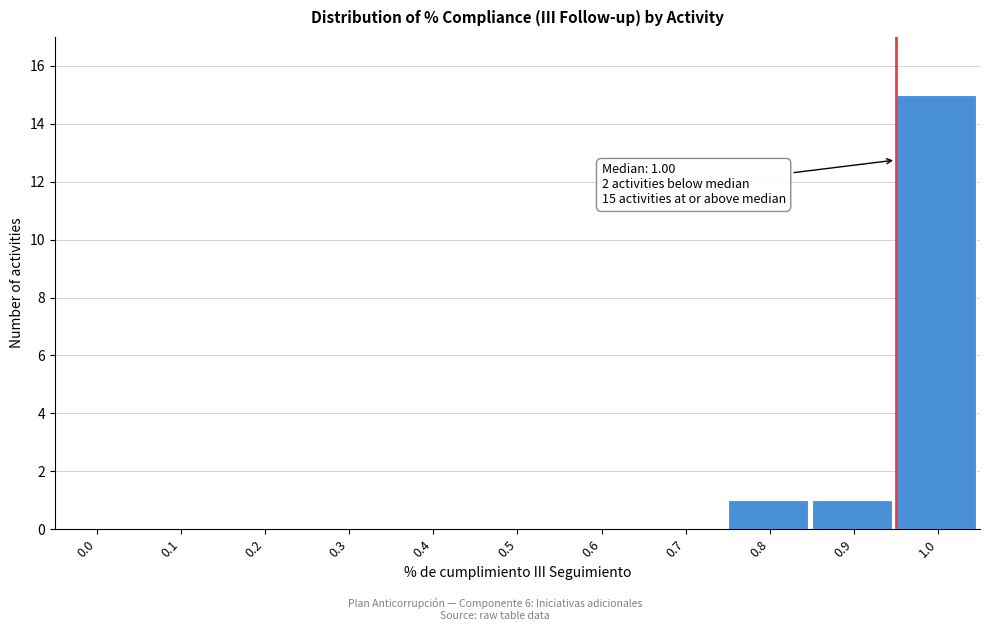

Reading right to left, extract all data points from this chart.

1.0=15	0.9=1	0.8=1	0.7=0	0.6=0	0.5=0	0.4=0	0.3=0	0.2=0	0.1=0	0.0=0